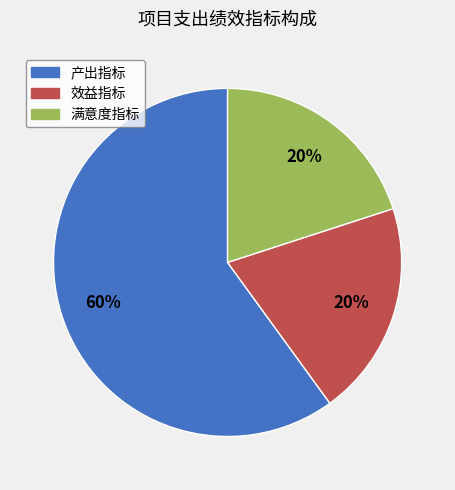

What percentage is the 满意度指标 slice, to the nearest percent?

20%